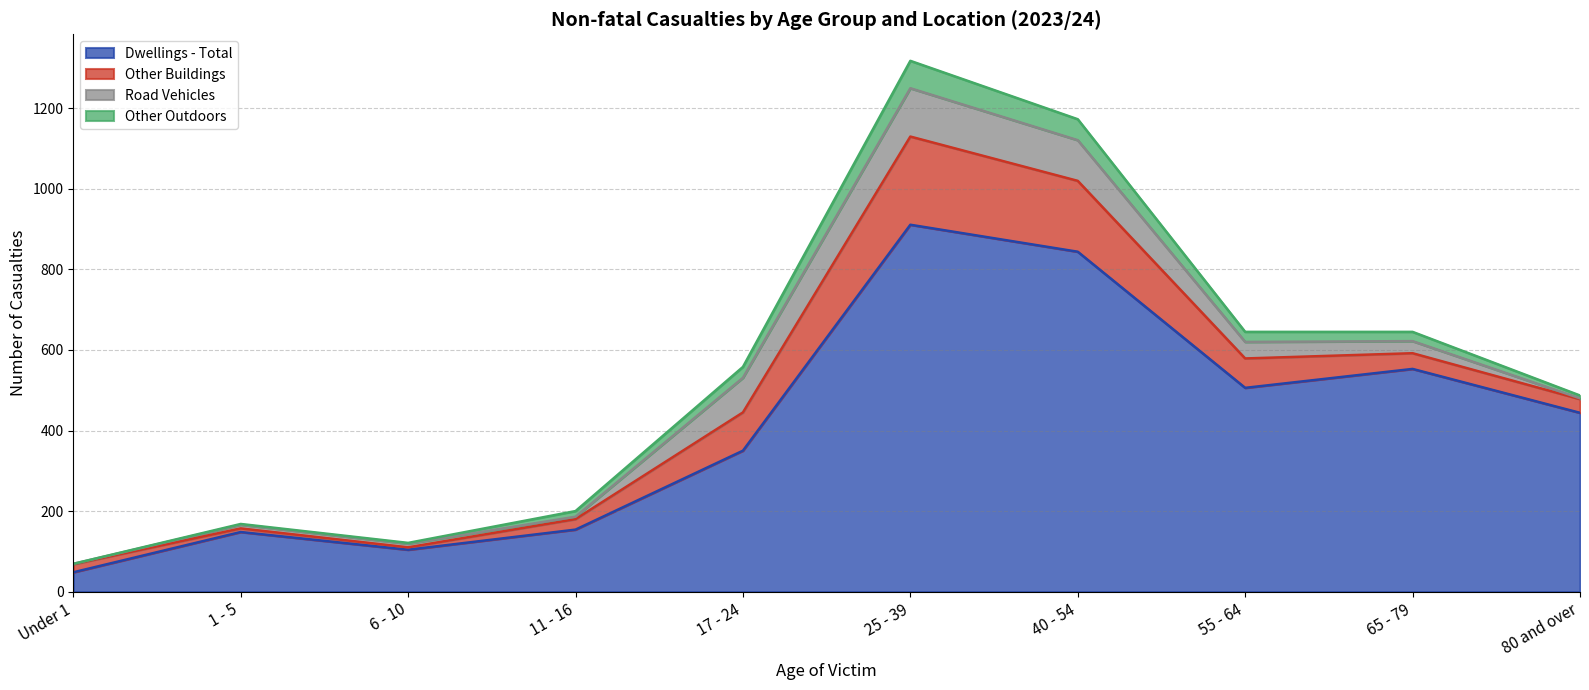

How many interior local peaks does the Dwellings - Total series have?

3